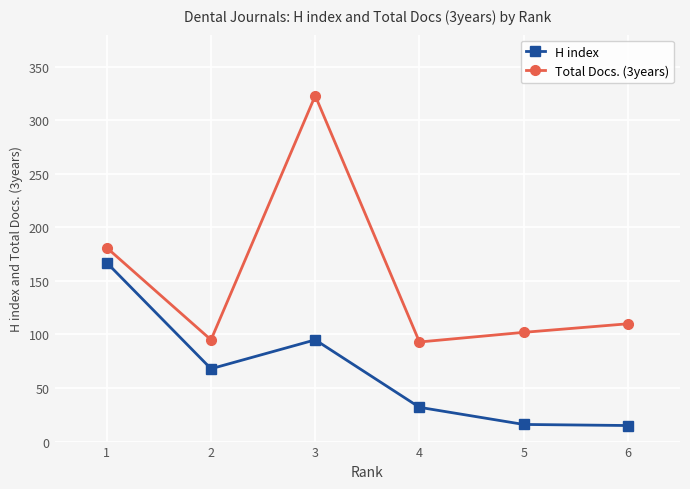

What is the minimum value shown in the chart?

15